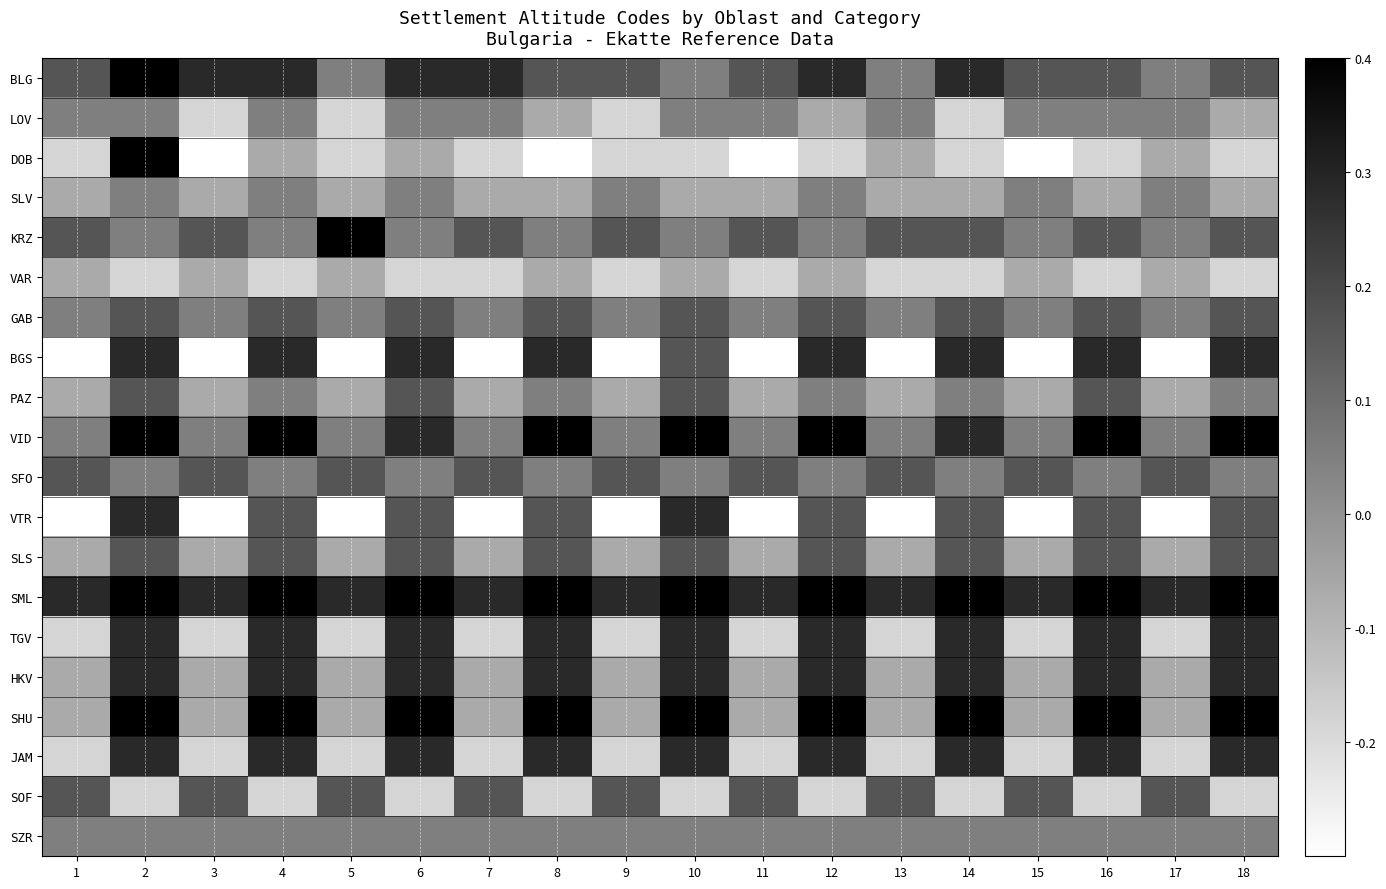

Reading right to left, list all the values displayed in this chart.

BLG: 18=0.2	17=0.0	16=0.2	15=0.2	14=0.3	13=0.0	12=0.3	11=0.2	10=0.0	9=0.2	8=0.2	7=0.3	6=0.3	5=0.0	4=0.3	3=0.3	2=0.4	1=0.2
LOV: 18=-0.1	17=0.0	16=0.0	15=0.0	14=-0.2	13=0.0	12=-0.1	11=0.0	10=0.0	9=-0.2	8=-0.1	7=0.0	6=0.0	5=-0.2	4=0.0	3=-0.2	2=0.0	1=0.0
DOB: 18=-0.2	17=-0.1	16=-0.2	15=-0.3	14=-0.2	13=-0.1	12=-0.2	11=-0.3	10=-0.2	9=-0.2	8=-0.3	7=-0.2	6=-0.1	5=-0.2	4=-0.1	3=-0.3	2=0.4	1=-0.2
SLV: 18=-0.1	17=0.0	16=-0.1	15=0.0	14=-0.1	13=-0.1	12=0.0	11=-0.1	10=-0.1	9=0.0	8=-0.1	7=-0.1	6=0.0	5=-0.1	4=0.0	3=-0.1	2=0.0	1=-0.1
KRZ: 18=0.2	17=0.0	16=0.2	15=0.0	14=0.2	13=0.2	12=0.0	11=0.2	10=0.0	9=0.2	8=0.0	7=0.2	6=0.0	5=0.4	4=0.0	3=0.2	2=0.0	1=0.2
VAR: 18=-0.2	17=-0.1	16=-0.2	15=-0.1	14=-0.2	13=-0.2	12=-0.1	11=-0.2	10=-0.1	9=-0.2	8=-0.1	7=-0.2	6=-0.2	5=-0.1	4=-0.2	3=-0.1	2=-0.2	1=-0.1
GAB: 18=0.2	17=0.0	16=0.2	15=0.0	14=0.2	13=0.0	12=0.2	11=0.0	10=0.2	9=0.0	8=0.2	7=0.0	6=0.2	5=0.0	4=0.2	3=0.0	2=0.2	1=0.0
BGS: 18=0.3	17=-0.3	16=0.3	15=-0.3	14=0.3	13=-0.3	12=0.3	11=-0.3	10=0.2	9=-0.3	8=0.3	7=-0.3	6=0.3	5=-0.3	4=0.3	3=-0.3	2=0.3	1=-0.3
PAZ: 18=0.0	17=-0.1	16=0.2	15=-0.1	14=0.0	13=-0.1	12=0.0	11=-0.1	10=0.2	9=-0.1	8=0.0	7=-0.1	6=0.2	5=-0.1	4=0.0	3=-0.1	2=0.2	1=-0.1
VID: 18=0.4	17=0.0	16=0.4	15=0.0	14=0.3	13=0.0	12=0.4	11=0.0	10=0.4	9=0.0	8=0.4	7=0.0	6=0.3	5=0.0	4=0.4	3=0.0	2=0.4	1=0.0
SFO: 18=0.0	17=0.2	16=0.0	15=0.2	14=0.0	13=0.2	12=0.0	11=0.2	10=0.0	9=0.2	8=0.0	7=0.2	6=0.0	5=0.2	4=0.0	3=0.2	2=0.0	1=0.2
VTR: 18=0.2	17=-0.3	16=0.2	15=-0.3	14=0.2	13=-0.3	12=0.2	11=-0.3	10=0.3	9=-0.3	8=0.2	7=-0.3	6=0.2	5=-0.3	4=0.2	3=-0.3	2=0.3	1=-0.3
SLS: 18=0.2	17=-0.1	16=0.2	15=-0.1	14=0.2	13=-0.1	12=0.2	11=-0.1	10=0.2	9=-0.1	8=0.2	7=-0.1	6=0.2	5=-0.1	4=0.2	3=-0.1	2=0.2	1=-0.1
SML: 18=0.4	17=0.3	16=0.4	15=0.3	14=0.4	13=0.3	12=0.4	11=0.3	10=0.4	9=0.3	8=0.4	7=0.3	6=0.4	5=0.3	4=0.4	3=0.3	2=0.4	1=0.3
TGV: 18=0.3	17=-0.2	16=0.3	15=-0.2	14=0.3	13=-0.2	12=0.3	11=-0.2	10=0.3	9=-0.2	8=0.3	7=-0.2	6=0.3	5=-0.2	4=0.3	3=-0.2	2=0.3	1=-0.2
HKV: 18=0.3	17=-0.1	16=0.3	15=-0.1	14=0.3	13=-0.1	12=0.3	11=-0.1	10=0.3	9=-0.1	8=0.3	7=-0.1	6=0.3	5=-0.1	4=0.3	3=-0.1	2=0.3	1=-0.1
SHU: 18=0.4	17=-0.1	16=0.4	15=-0.1	14=0.4	13=-0.1	12=0.4	11=-0.1	10=0.4	9=-0.1	8=0.4	7=-0.1	6=0.4	5=-0.1	4=0.4	3=-0.1	2=0.4	1=-0.1
JAM: 18=0.3	17=-0.2	16=0.3	15=-0.2	14=0.3	13=-0.2	12=0.3	11=-0.2	10=0.3	9=-0.2	8=0.3	7=-0.2	6=0.3	5=-0.2	4=0.3	3=-0.2	2=0.3	1=-0.2
SOF: 18=-0.2	17=0.2	16=-0.2	15=0.2	14=-0.2	13=0.2	12=-0.2	11=0.2	10=-0.2	9=0.2	8=-0.2	7=0.2	6=-0.2	5=0.2	4=-0.2	3=0.2	2=-0.2	1=0.2
SZR: 18=0.0	17=0.0	16=0.0	15=0.0	14=0.0	13=0.0	12=0.0	11=0.0	10=0.0	9=0.0	8=0.0	7=0.0	6=0.0	5=0.0	4=0.0	3=0.0	2=0.0	1=0.0